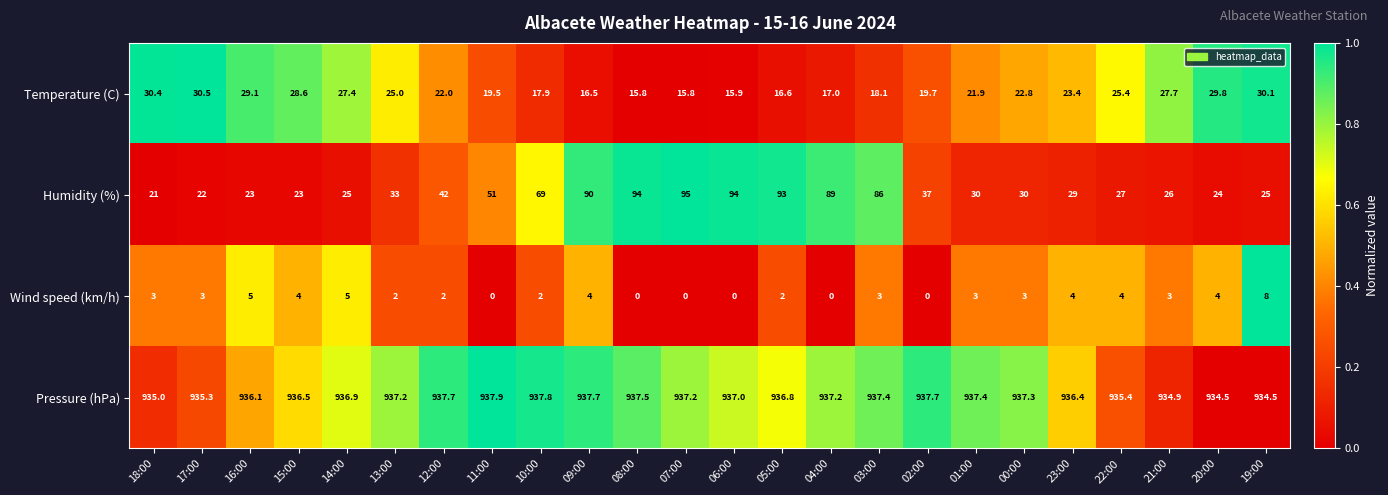

Which series has the largest total across all categories?

Pressure (hPa)